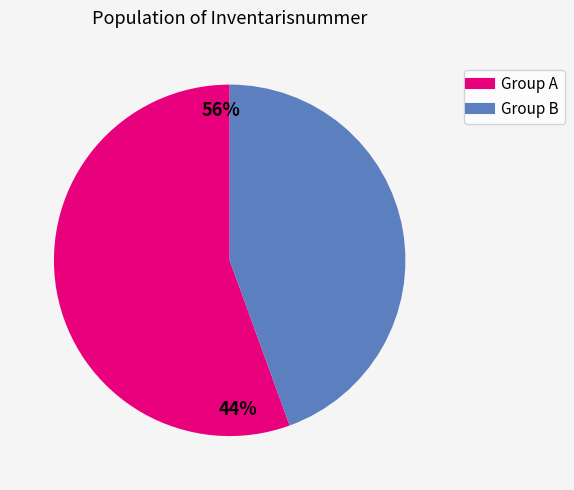

Is it true that Teenmes is 1% of the pie?

False